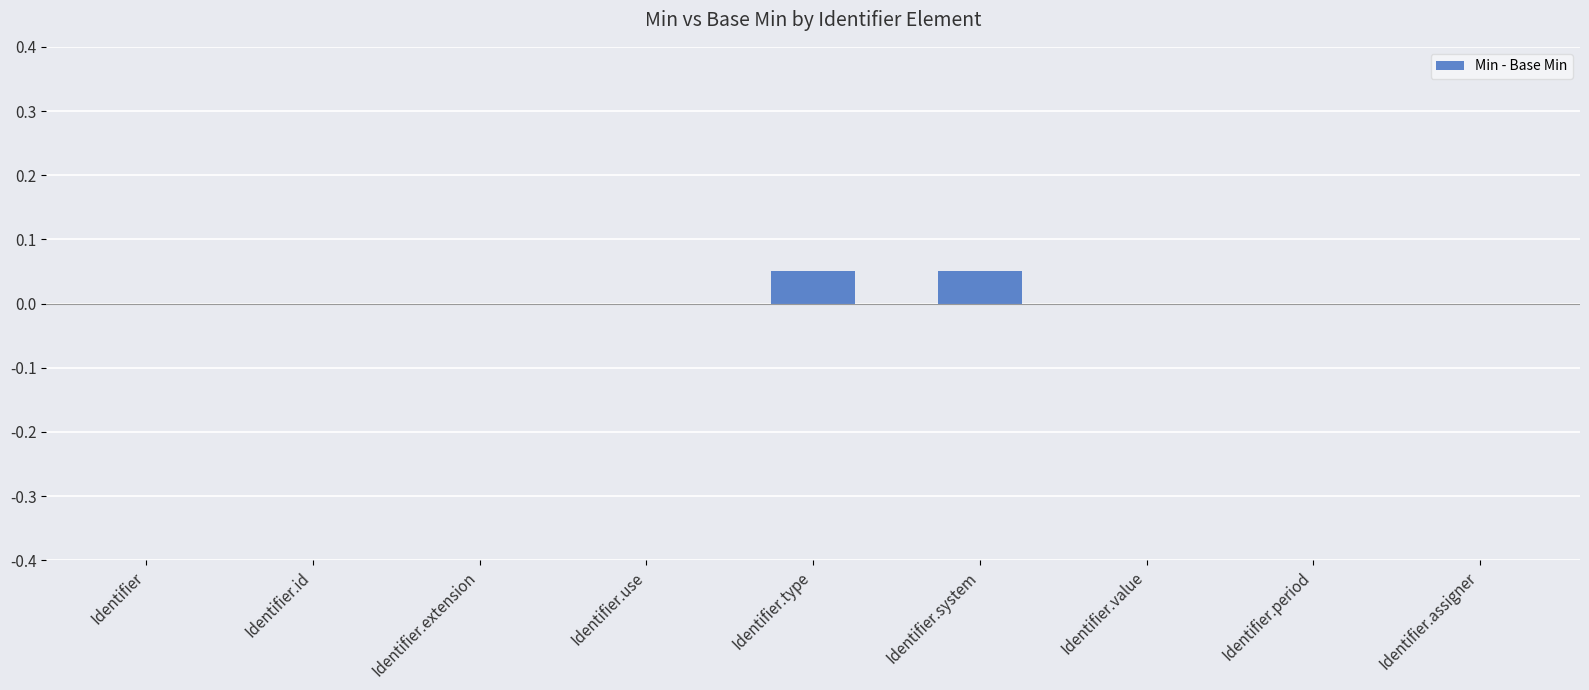

Between Identifier.id and Identifier.type, which is larger?

Identifier.type